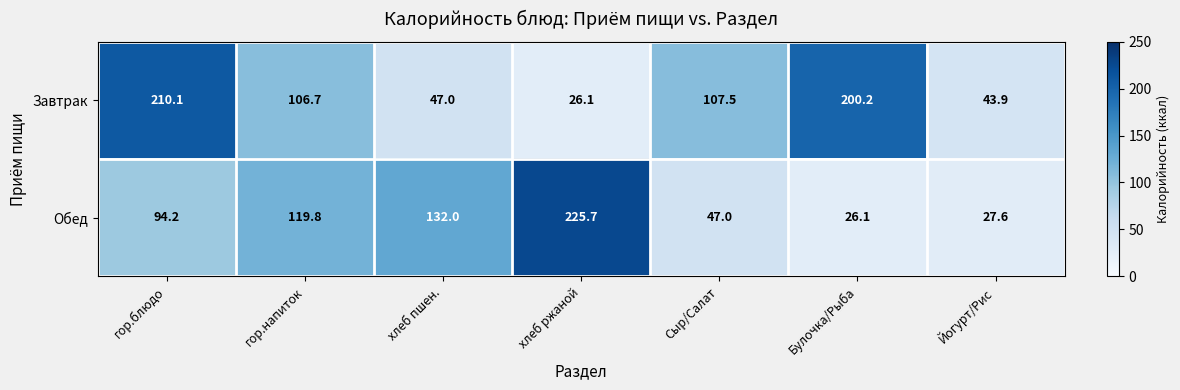

At which category is the sum across all series the highest?

гор.блюдо